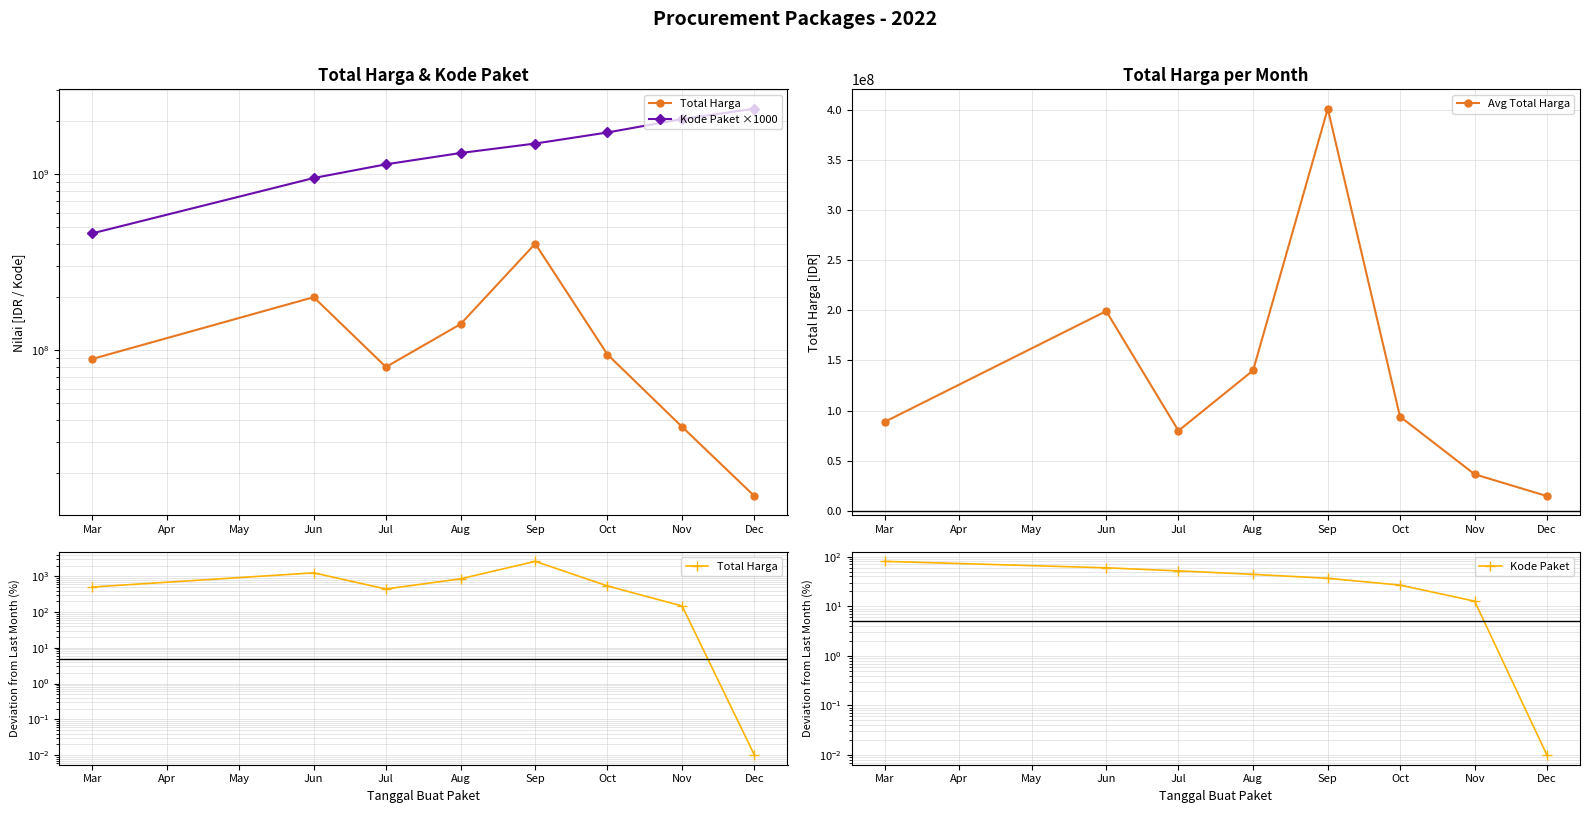

What is the value of the Total Harga point at the 1st from the left?

501.4